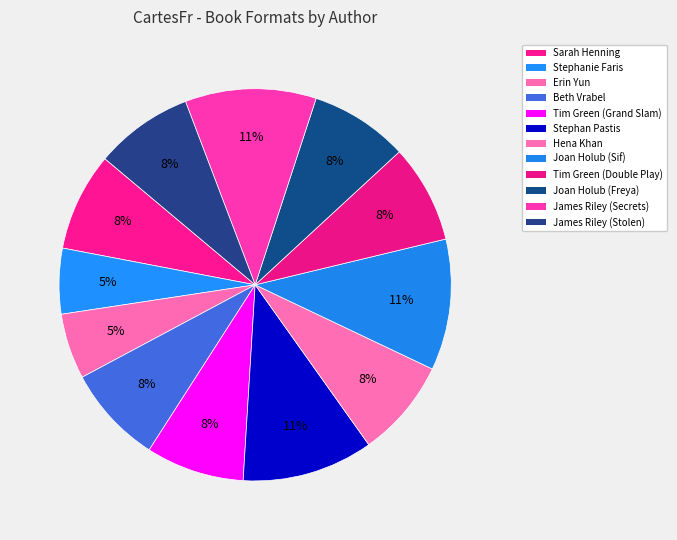

Does Erin Yun account for over 50% of the chart?

No